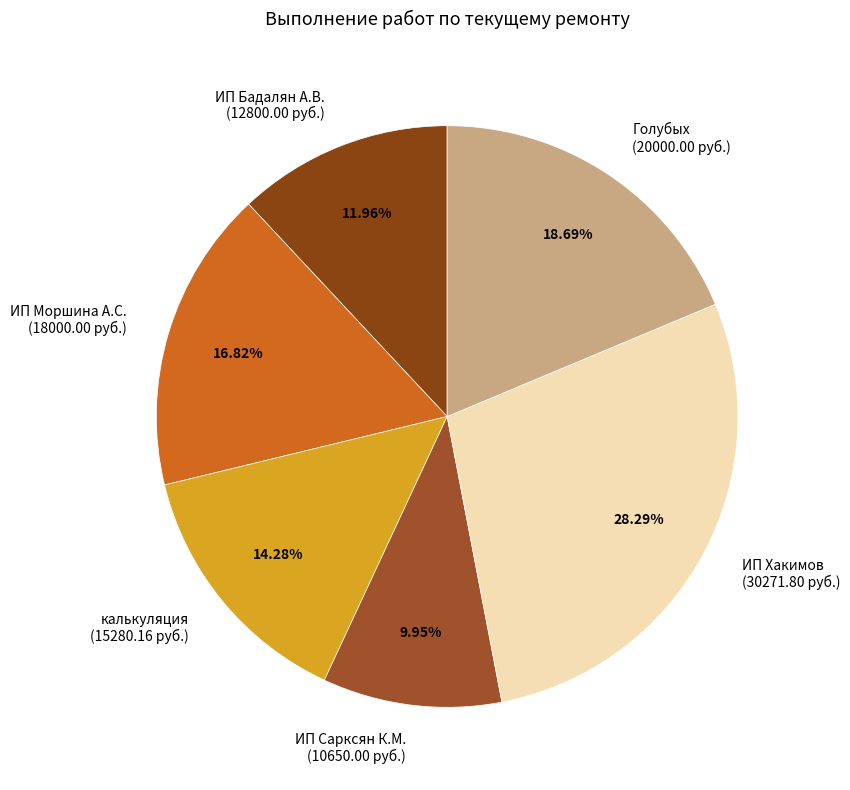

Count the number of slices in the pie.

6